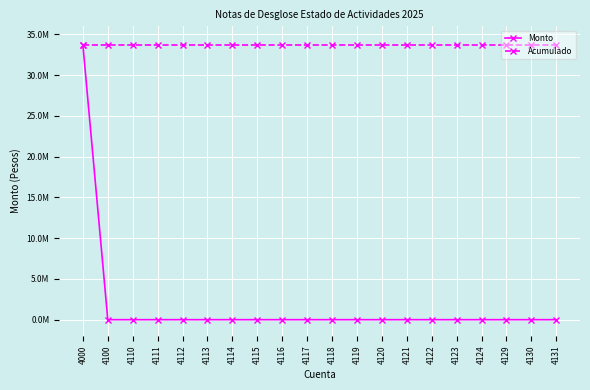

Which series has the largest total across all categories?

Acumulado